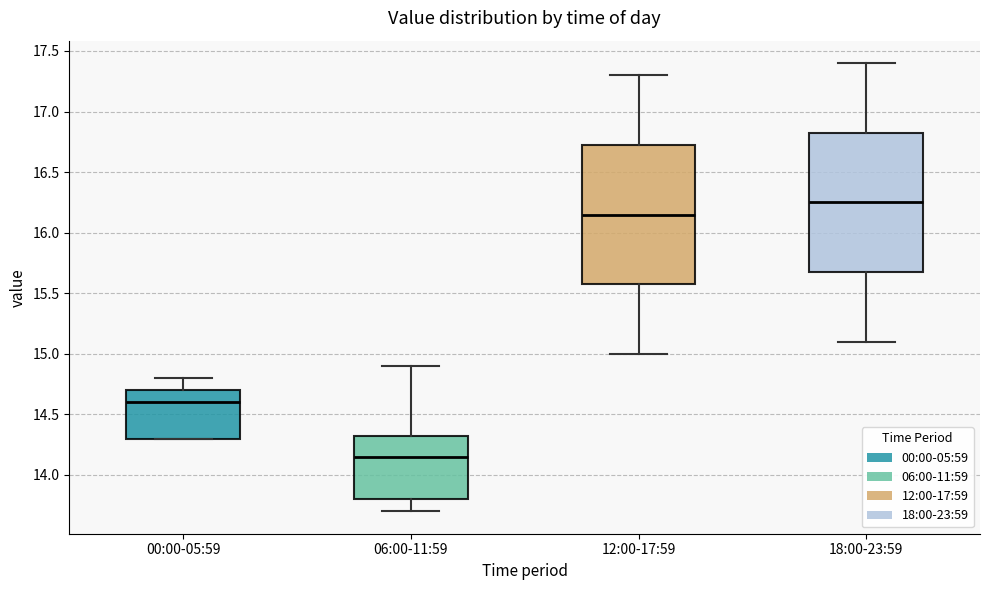

Reading left to right, read every box against the y-axis: the position of its median line, the range the box covers, and the ends of its whiskers. The values are not printed on the chart, so give them approximately, as read against the axis.

00:00-05:59: median 14.60, box 14.30 to 14.70, whiskers 14.30 to 14.80
06:00-11:59: median 14.15, box 13.80 to 14.35, whiskers 13.70 to 14.90
12:00-17:59: median 16.15, box 15.60 to 16.75, whiskers 15.00 to 17.30
18:00-23:59: median 16.25, box 15.70 to 16.85, whiskers 15.10 to 17.40